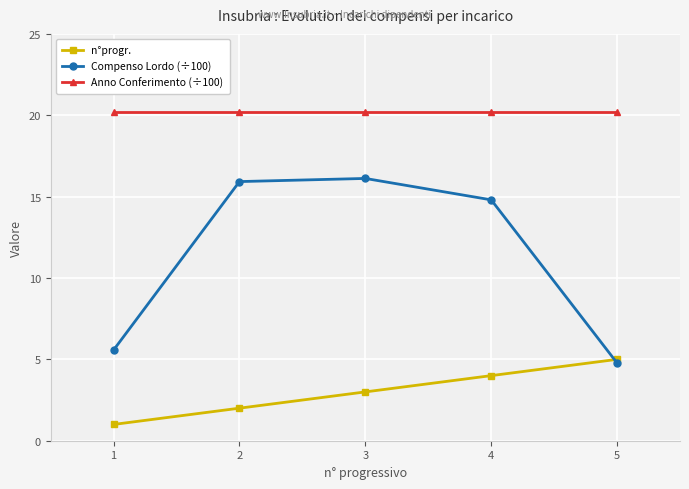

Where do Compenso Lordo (÷100) and n°progr. first cross each other?

4 and 5